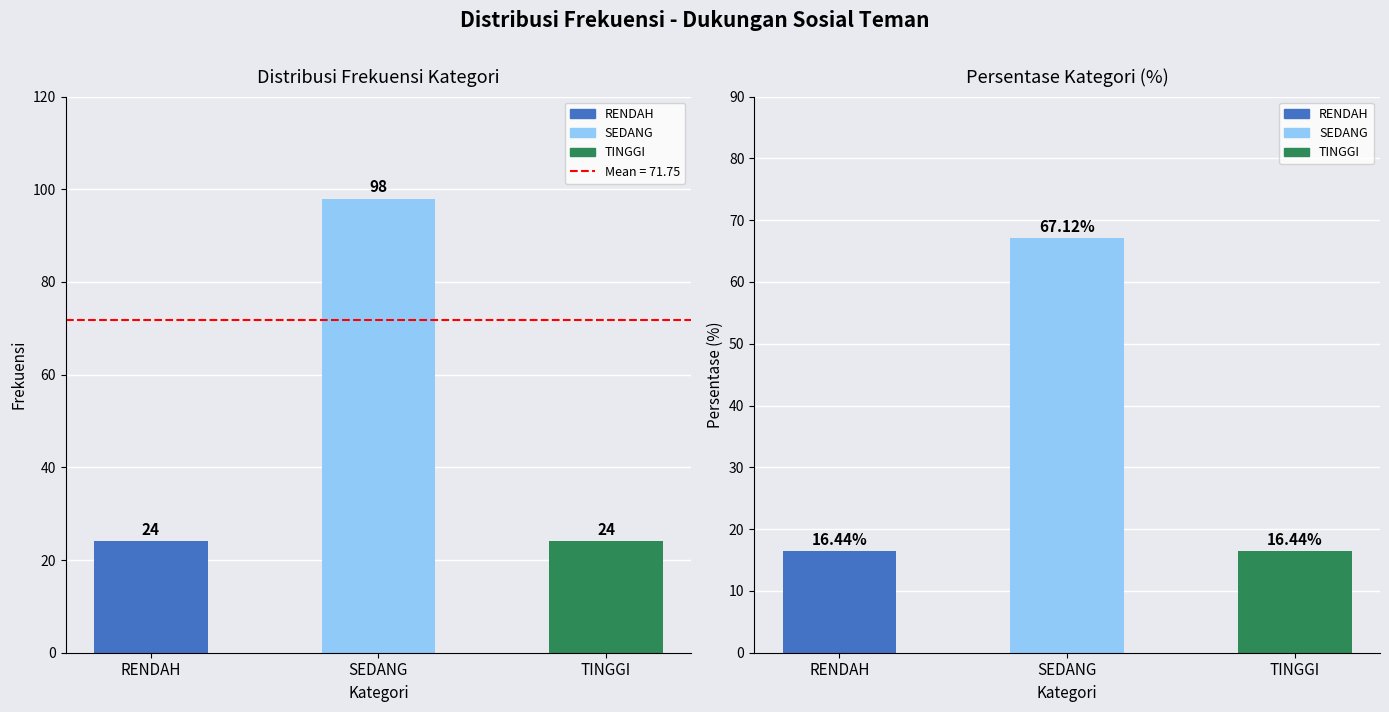

What position from the right is RENDAH?

3